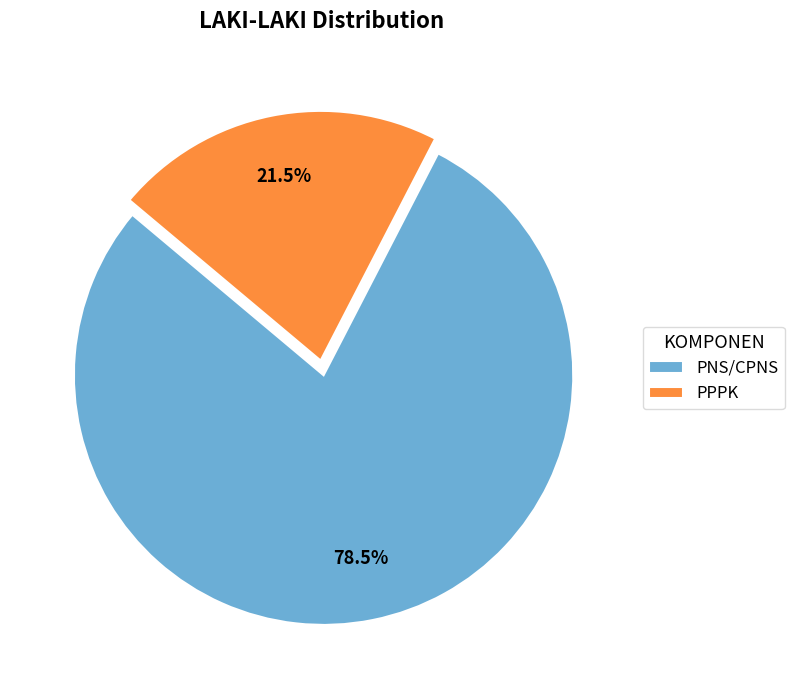

Is there a majority slice in this chart?

Yes